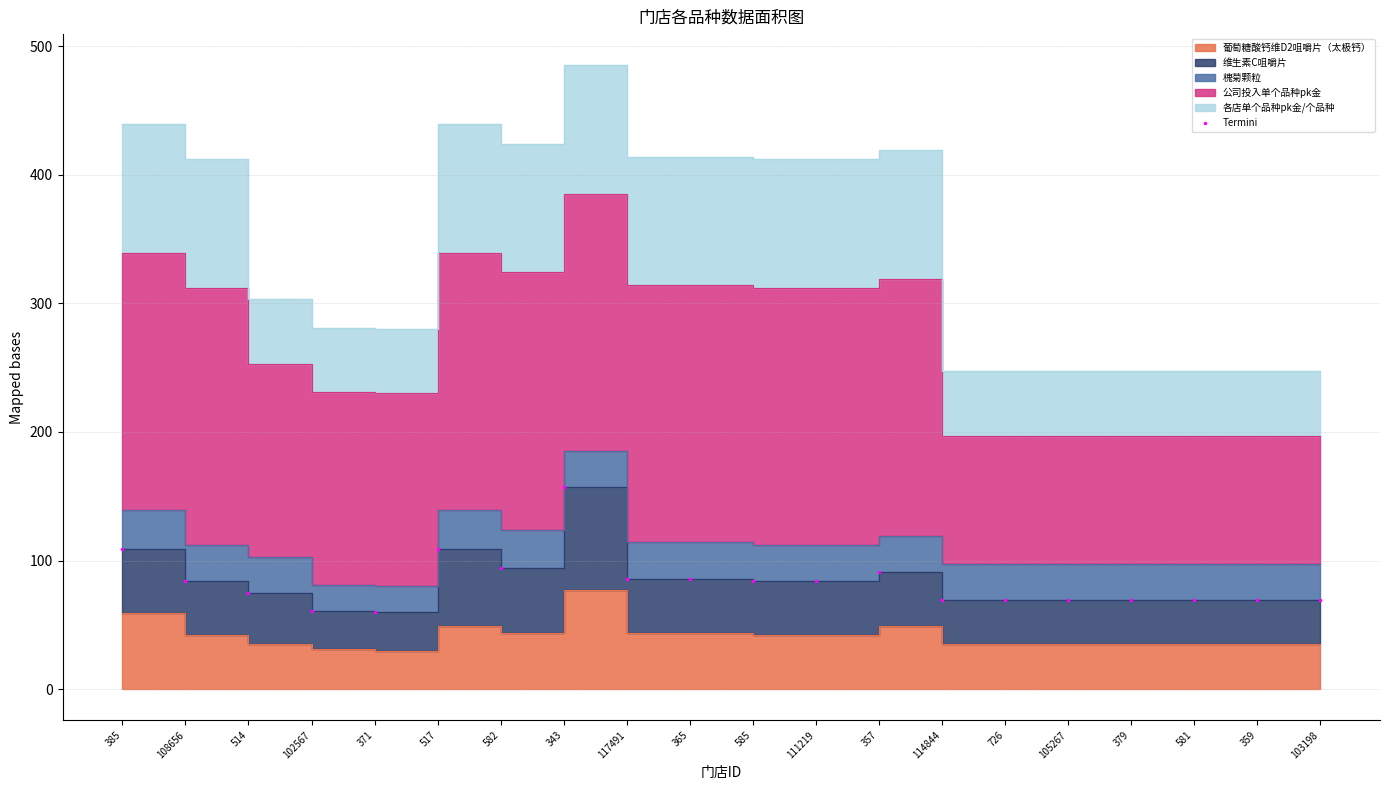

The chart shows a value of 109 at 517. True or false?

True